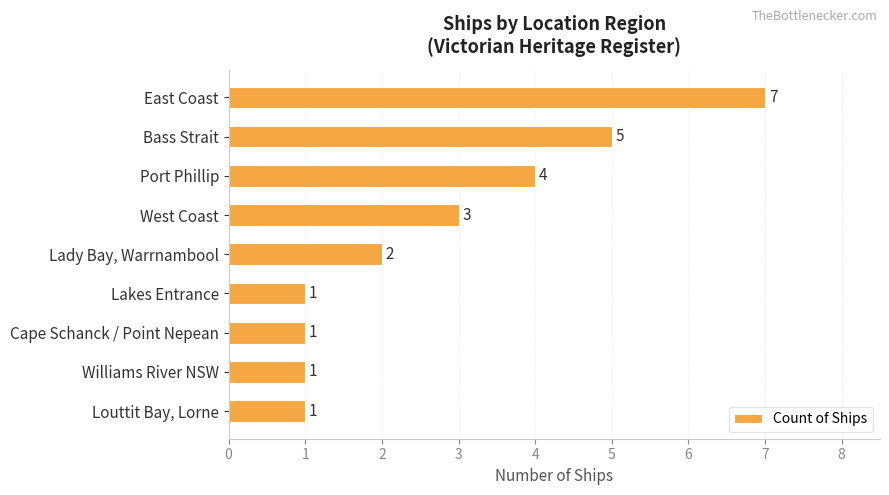

At which category does the chart reach its peak across all series?

East Coast